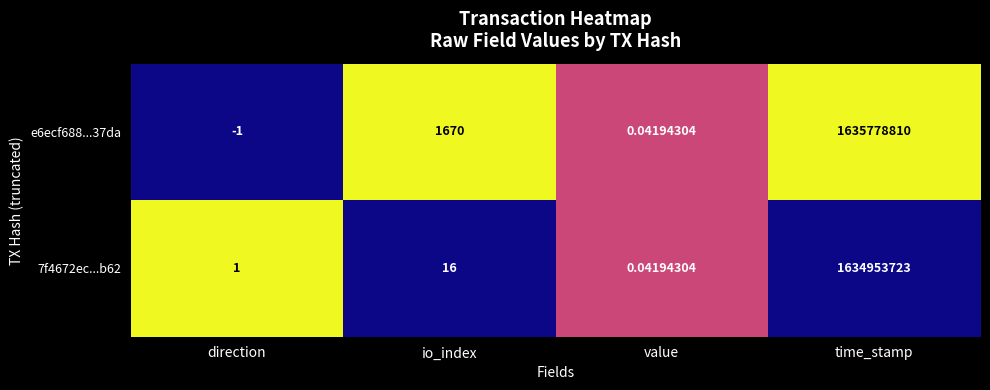

At which category is the sum across all series the highest?

time_stamp